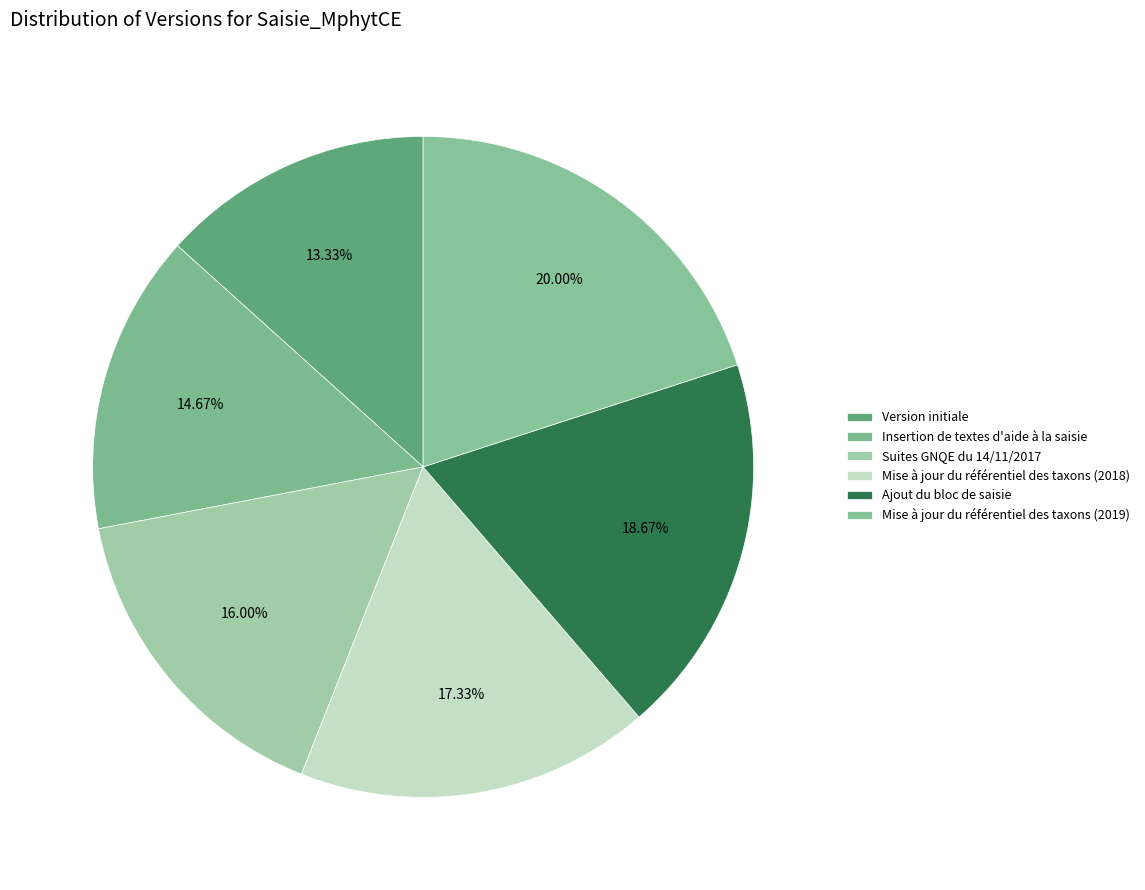

True or false: Mise à jour du référentiel des taxons (2018) accounts for 17% of the total.

True